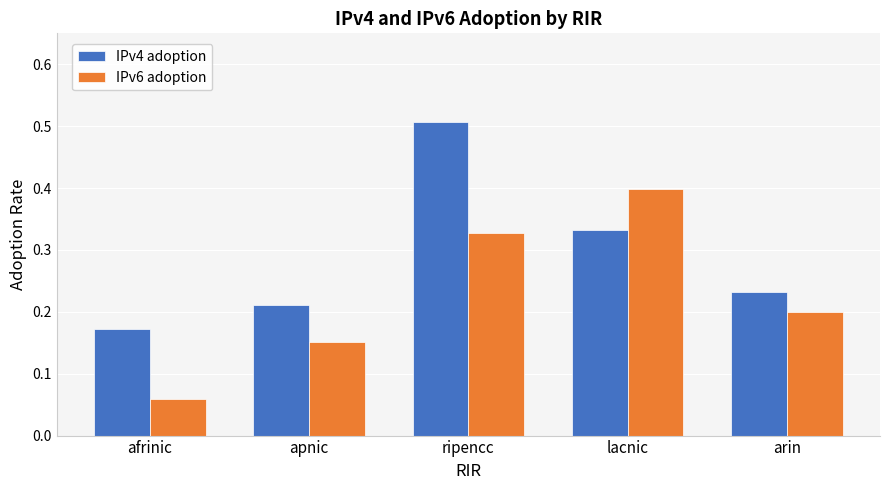

How many bars are there in total?

10